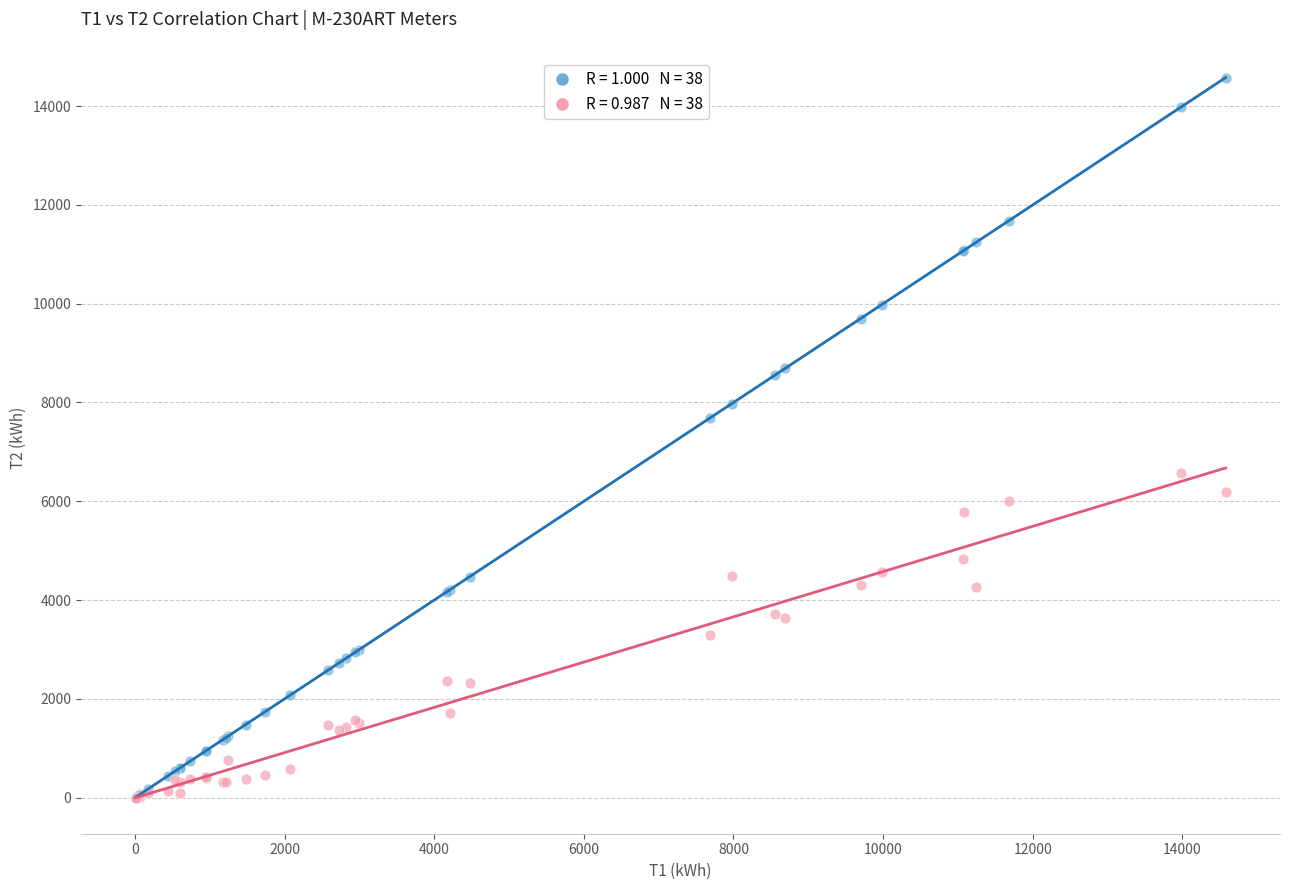

Across all series, what Y value is closest to 7288?

7684.0